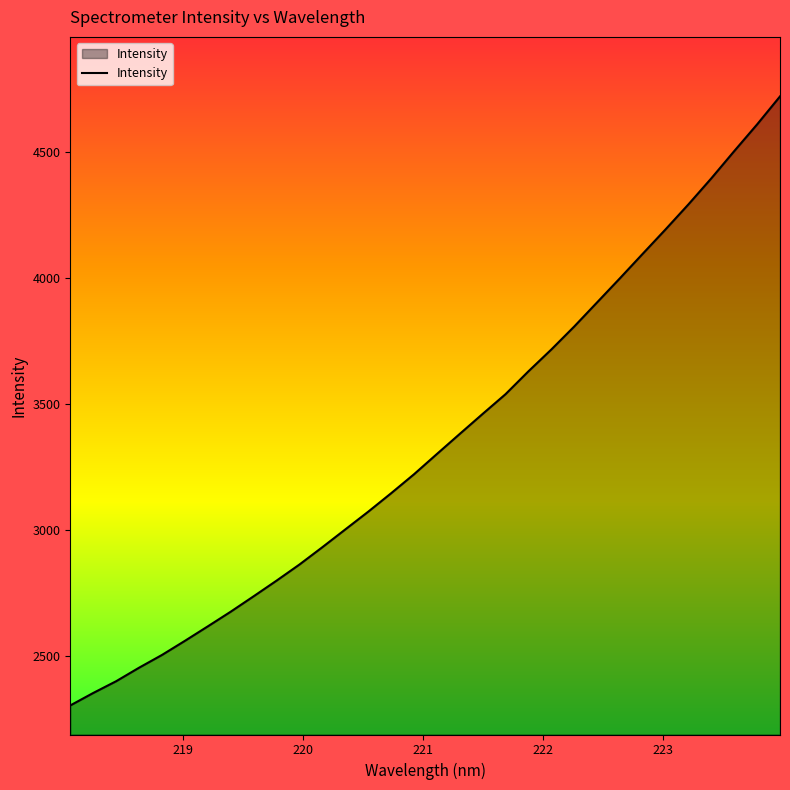

What is the sum of all values?

107225.1